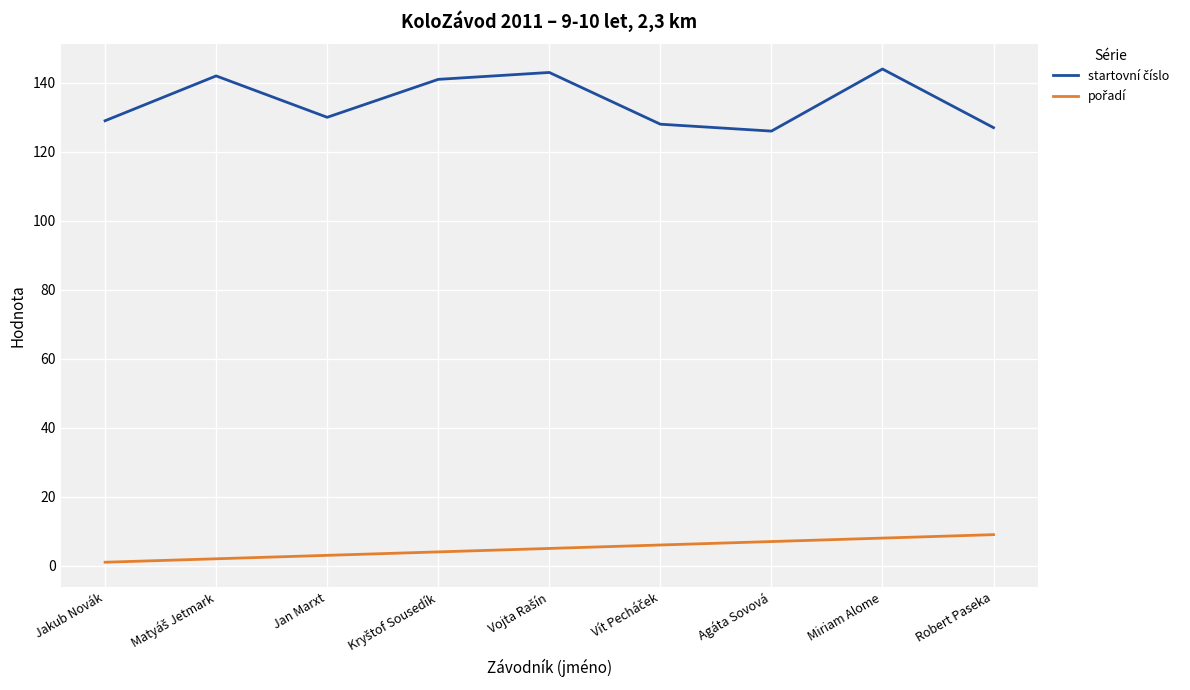

What is the spread (max minus min) of values at Robert Paseka?

118